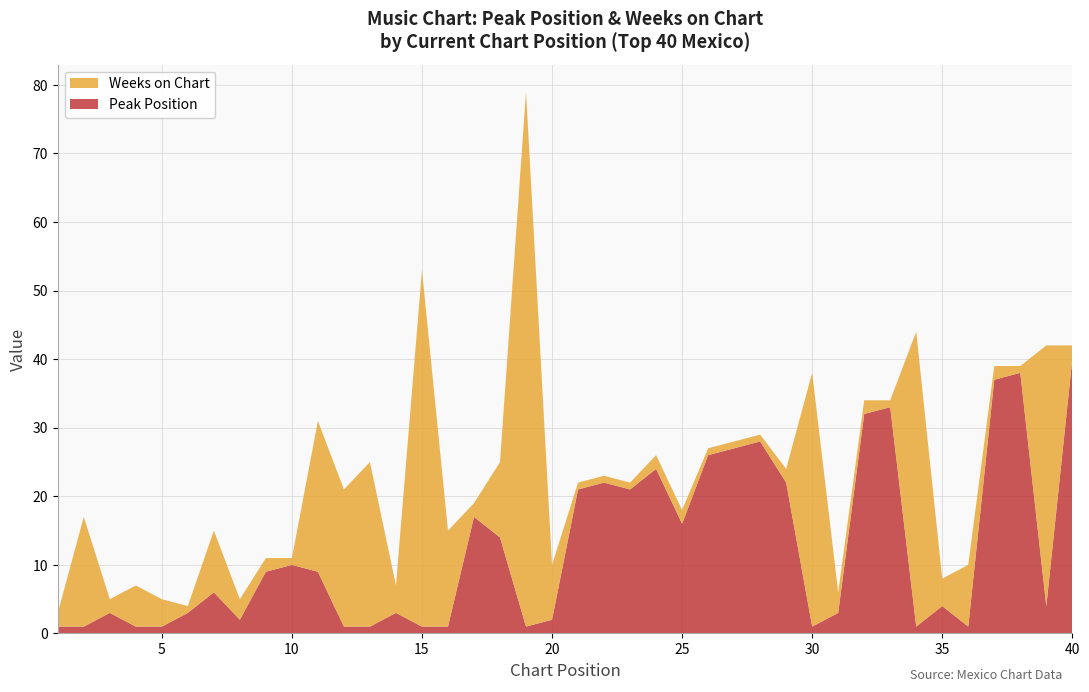

Reading left to right, what are all the values shown in this chart?

Peak Position: 1=1	2=1	3=3	4=1	5=1	6=3	7=6	8=2	9=9	10=10	11=9	12=1	13=1	14=3	15=1	16=1	17=17	18=14	19=1	20=2	21=21	22=22	23=21	24=24	25=16	26=26	27=27	28=28	29=22	30=1	31=3	32=32	33=33	34=1	35=4	36=1	37=37	38=38	39=4	40=40
Weeks on Chart: 1=2	2=16	3=2	4=6	5=4	6=1	7=9	8=3	9=2	10=1	11=22	12=20	13=24	14=4	15=52	16=14	17=2	18=11	19=78	20=8	21=1	22=1	23=1	24=2	25=2	26=1	27=1	28=1	29=2	30=37	31=3	32=2	33=1	34=43	35=4	36=9	37=2	38=1	39=38	40=2